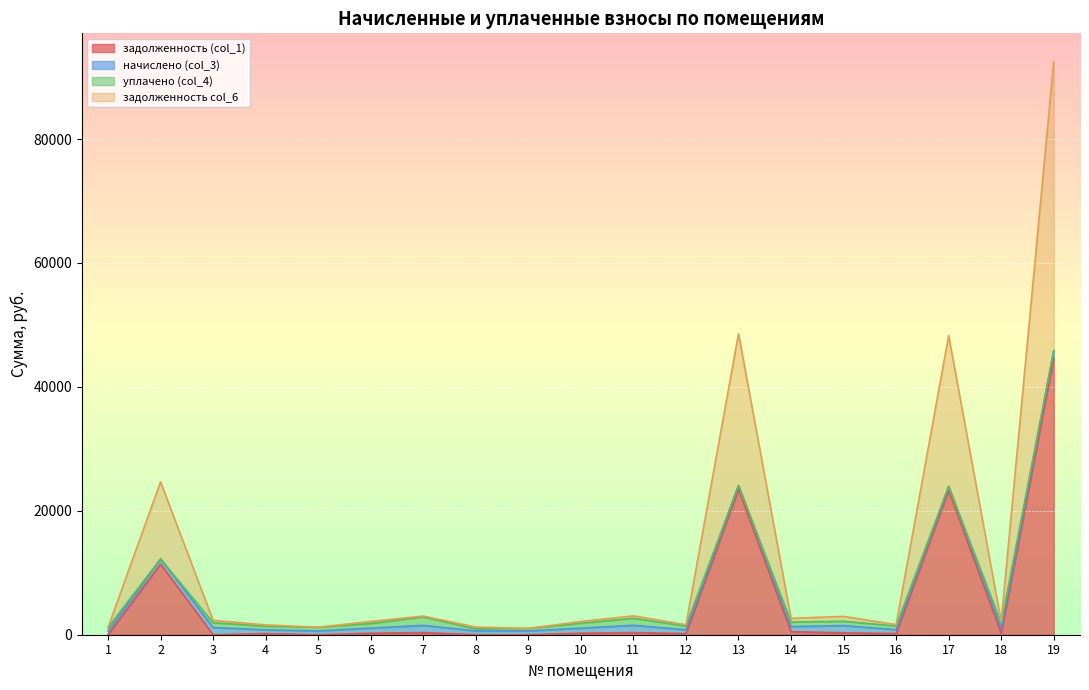

True or false: задолженность col_6 and задолженность (col_1) intersect in this chart.

False